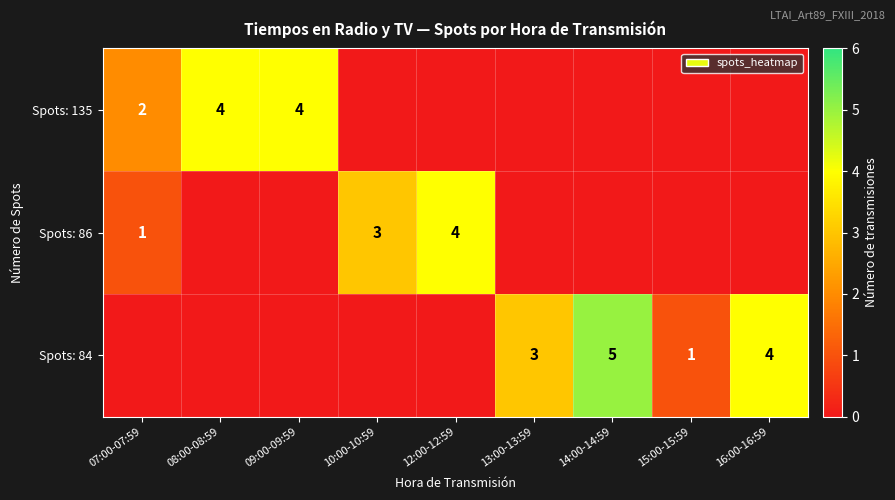

What is the sum of the Spots: 84 values at 13:00-13:59 and 15:00-15:59?

4